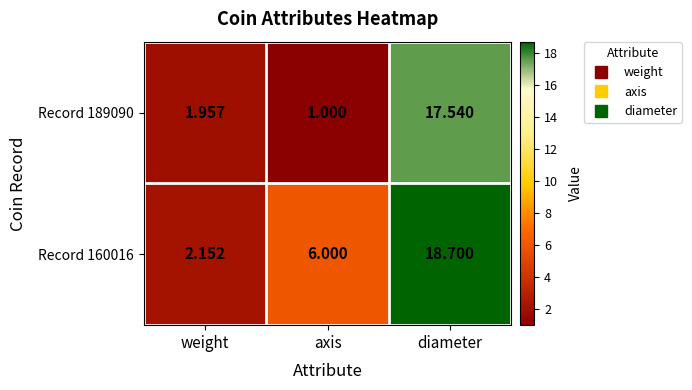

How many series are shown in this chart?

2